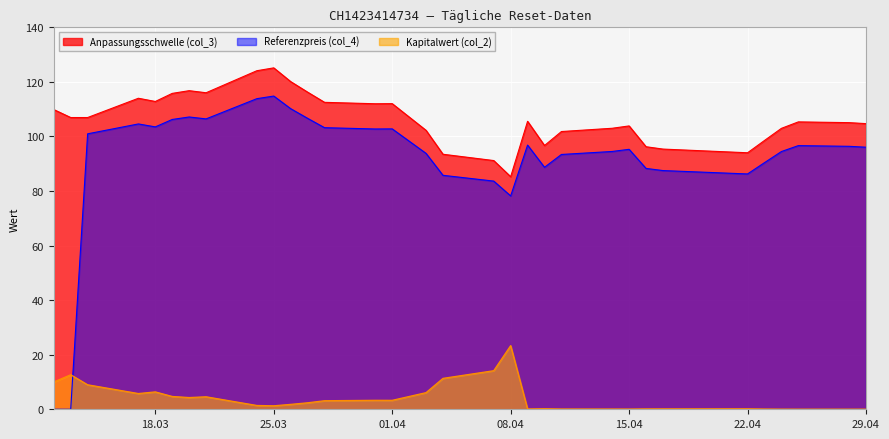

Where is Kapitalwert (col_2) nearest to the value 11?

2025-04-04